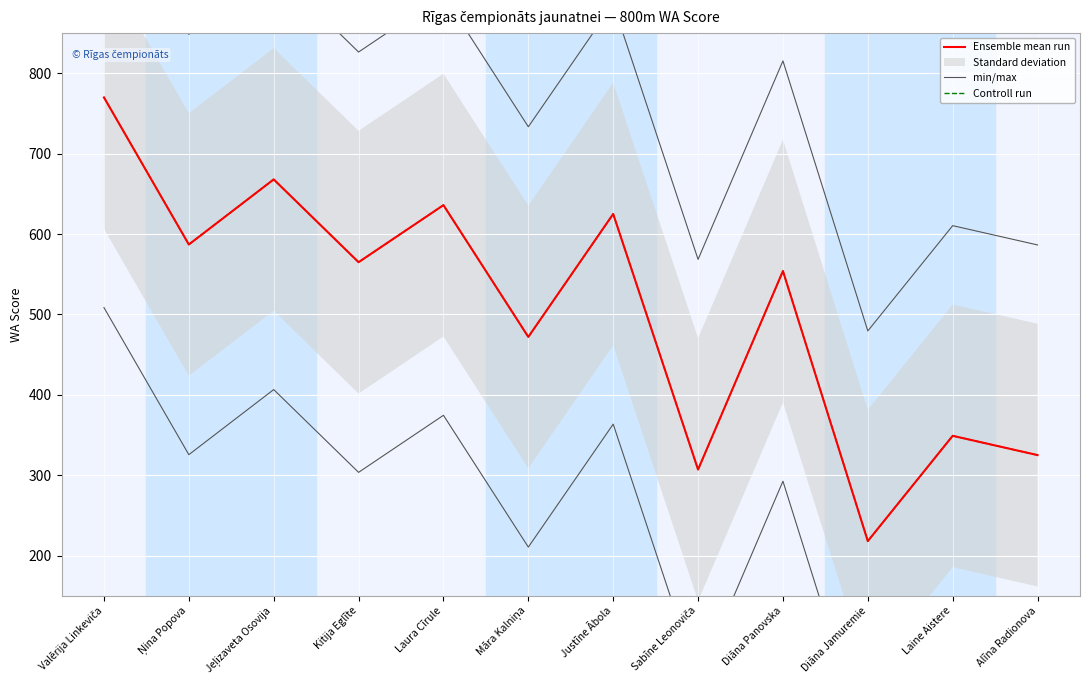

What is the average value of the min/max series?

244.9